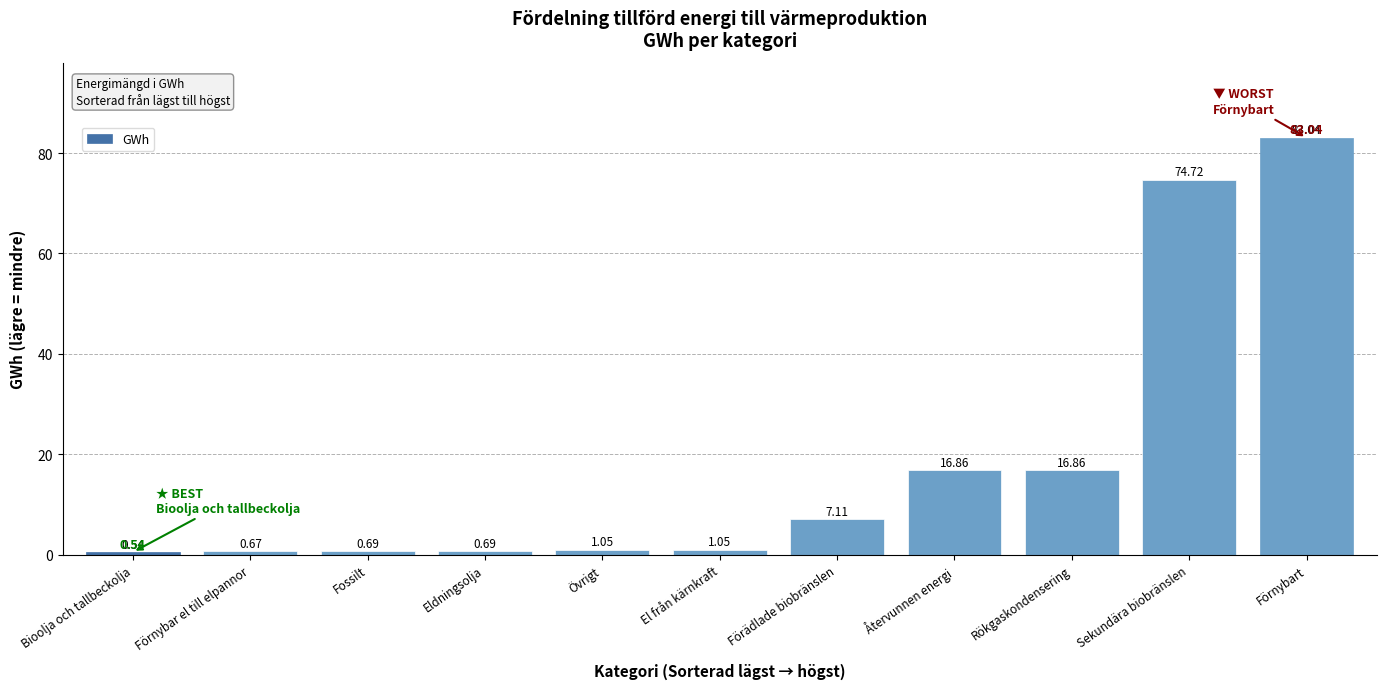

Is it true that the value at Sekundära biobränslen is 16.9?

False